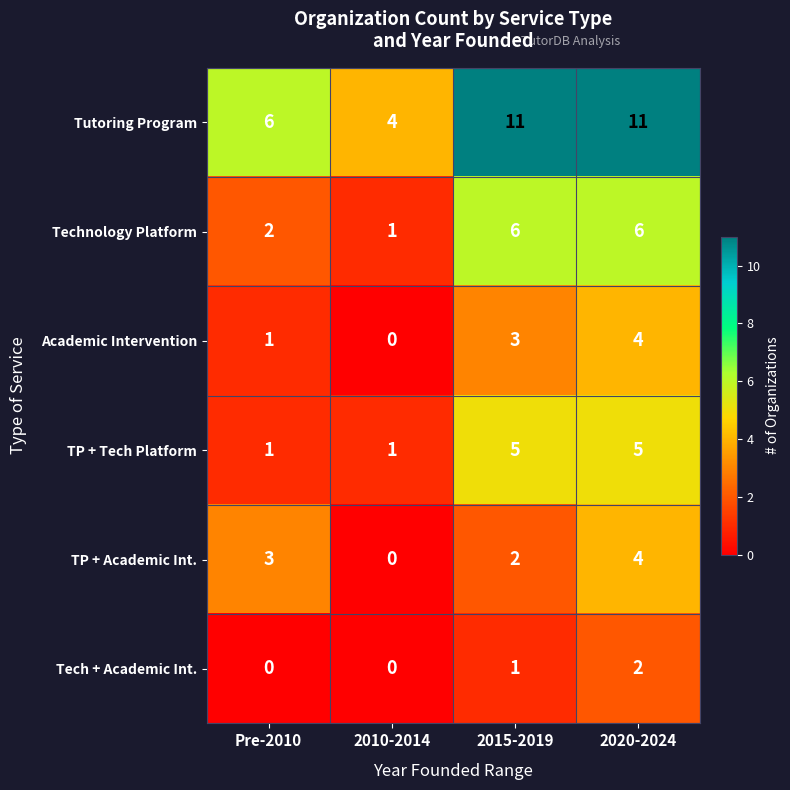

At how many categories does at least one series exceed 3?

4